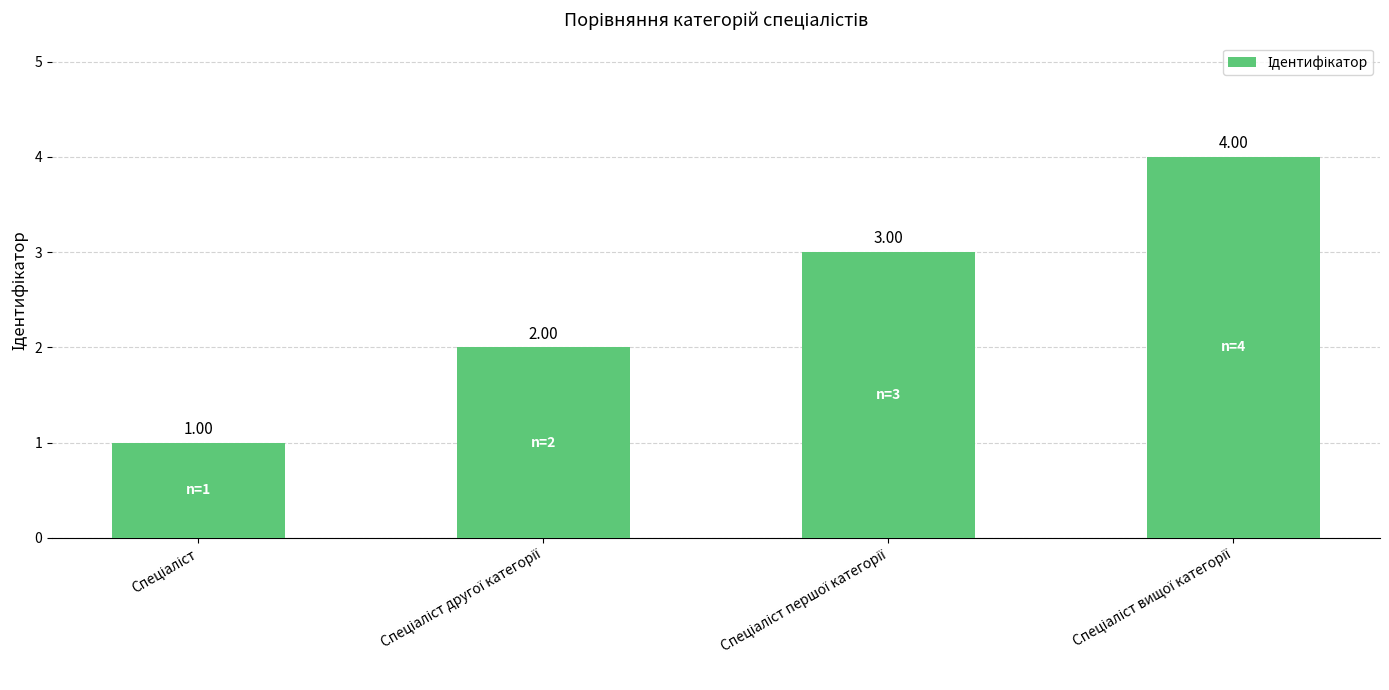

What is the sum of all values?

10